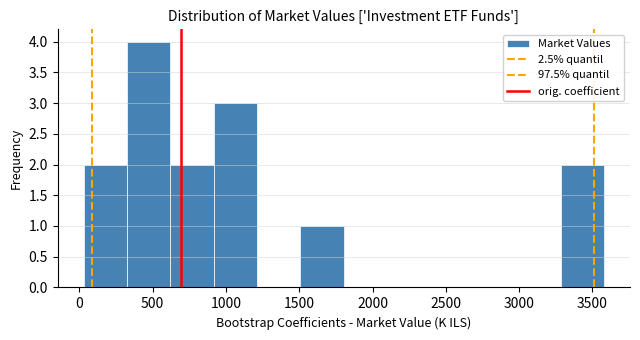

Reading left to right, transcribe this chart: for each bar, give the range it covers on the x-axis and its height. Neither the bar edges nor the heights are printed on the chart, so give them approximately, as read against the axes.

50 to 350: 2
350 to 600: 4
600 to 900: 2
900 to 1200: 3
1200 to 1500: 0
1500 to 1800: 1
1800 to 2100: 0
2100 to 2400: 0
2400 to 2700: 0
2700 to 3000: 0
3000 to 3300: 0
3300 to 3600: 2